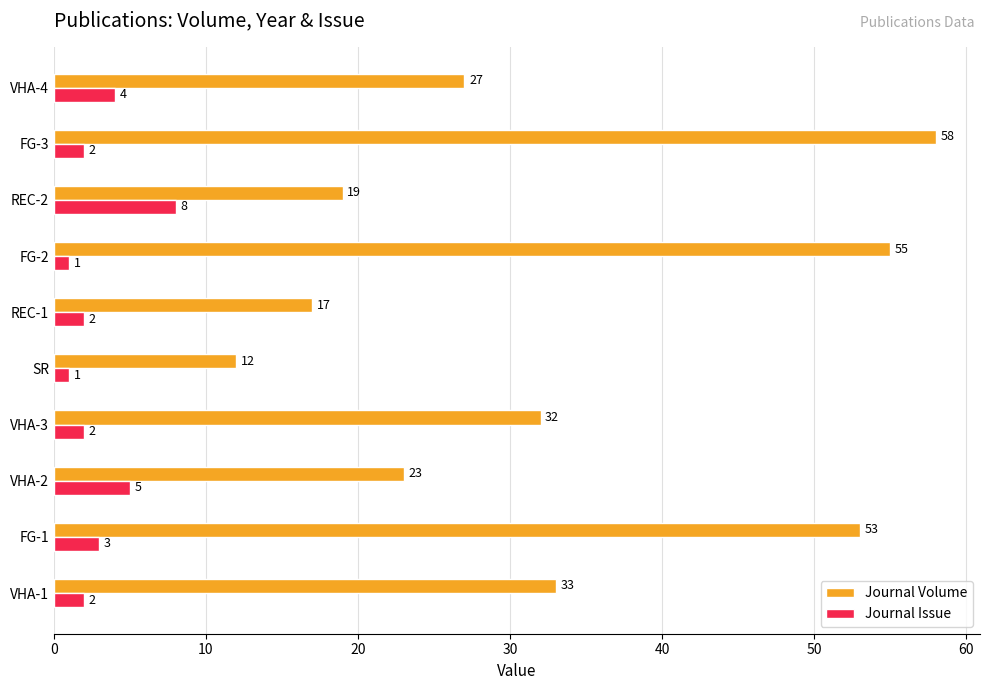

How many series are shown in this chart?

2